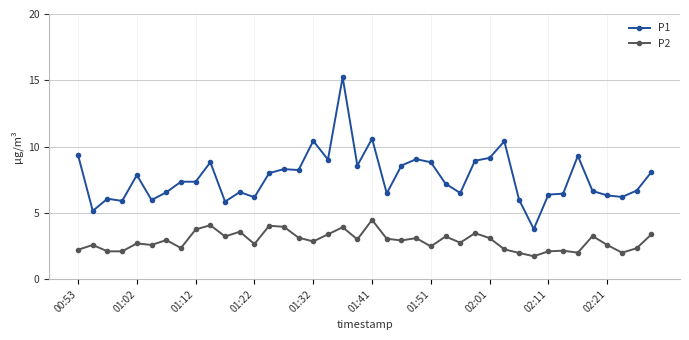

Which series has the largest total across all categories?

P1